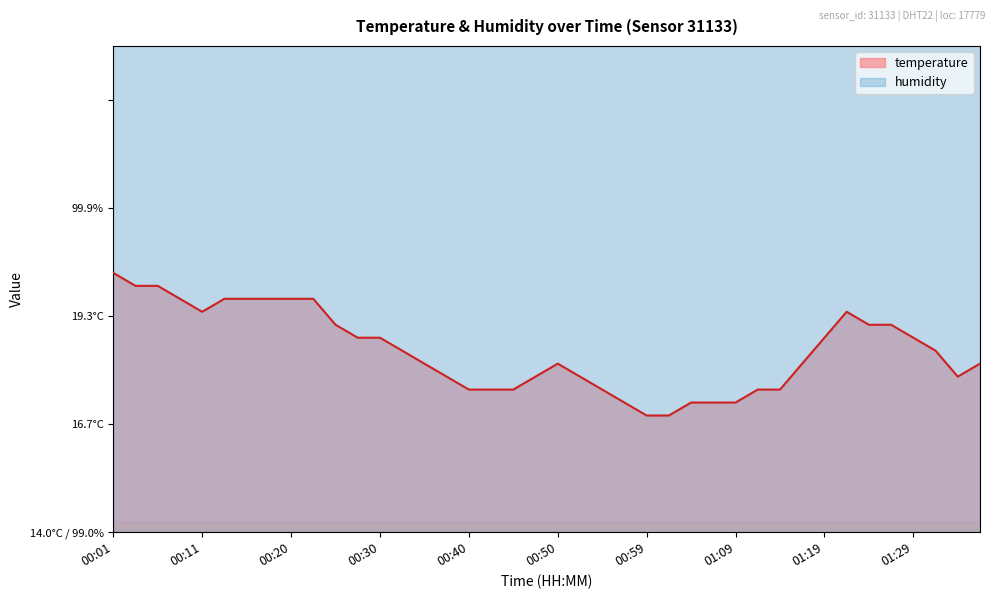

What position from the right is 00:52?

19